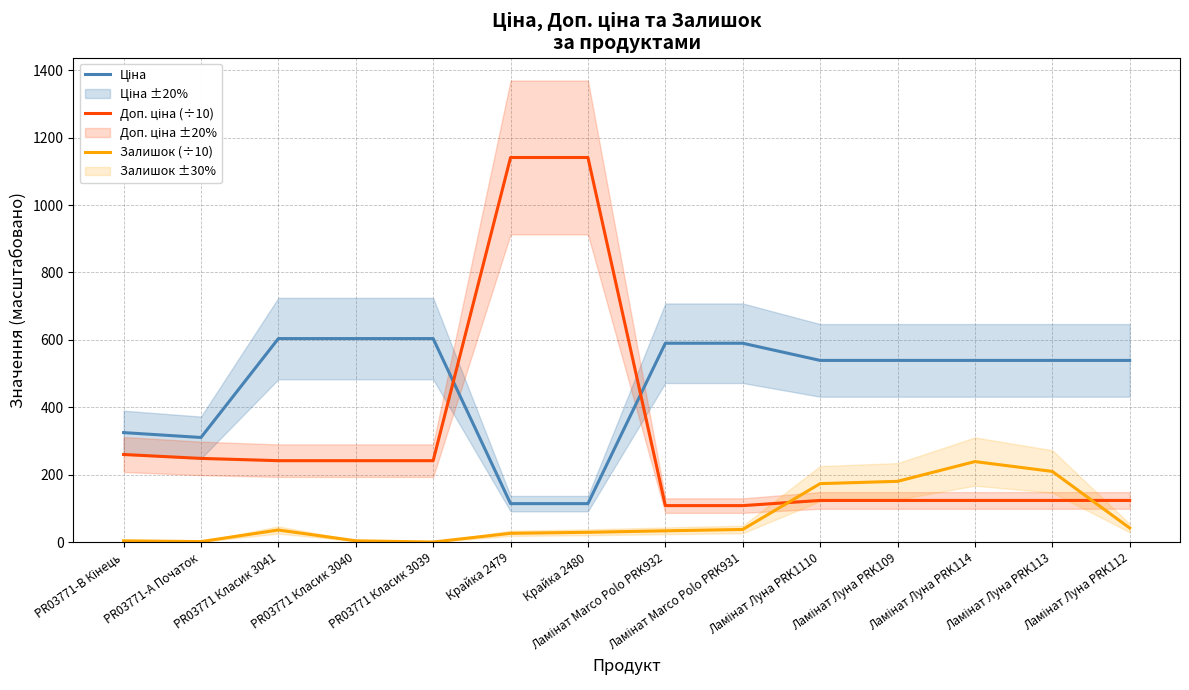

The Залишок (÷10) series shows 26.0 at Крайка 2479. True or false?

True